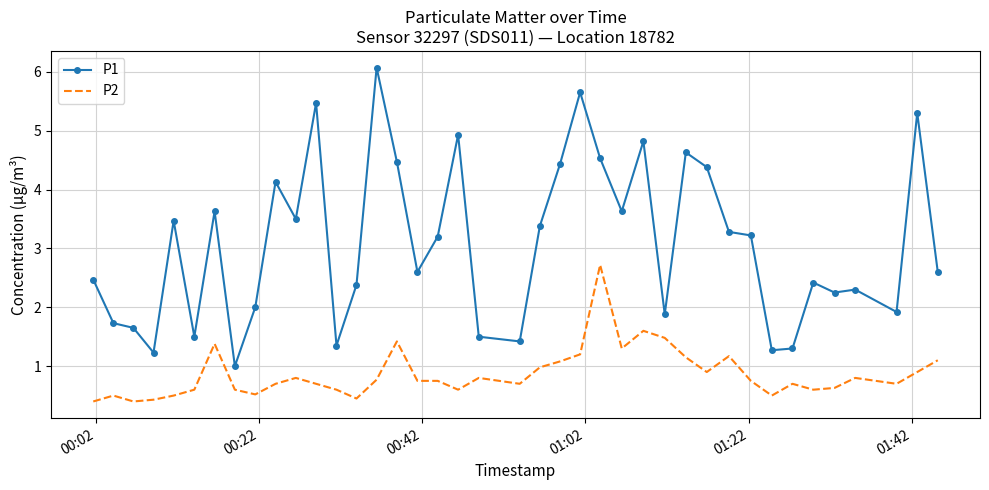

List the series in order of their overall mean, highest first.

P1, P2